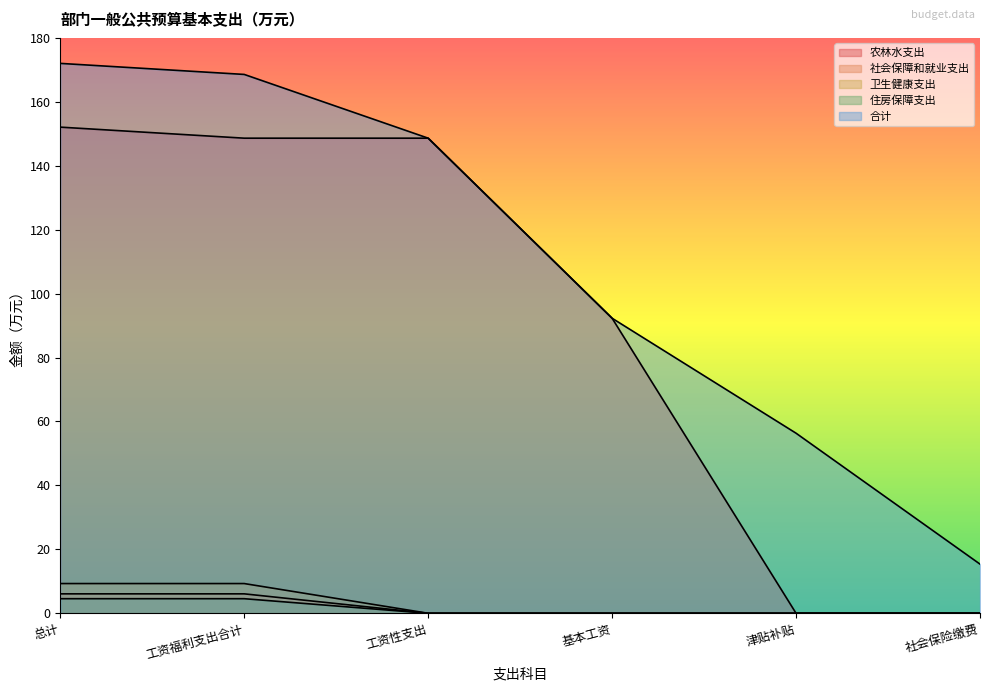

Which has a higher value, 社会保险缴费 or 基本工资?

基本工资